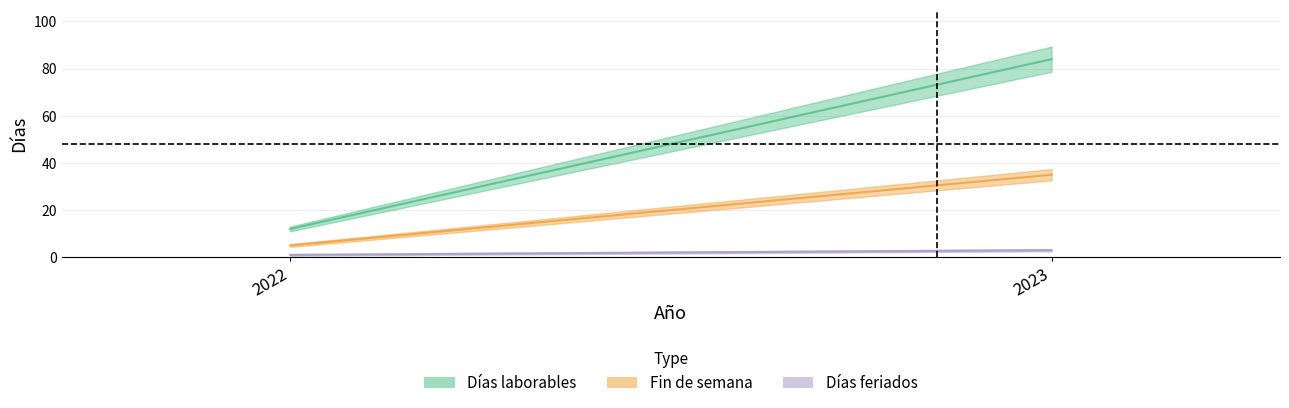

How many series are shown in this chart?

3